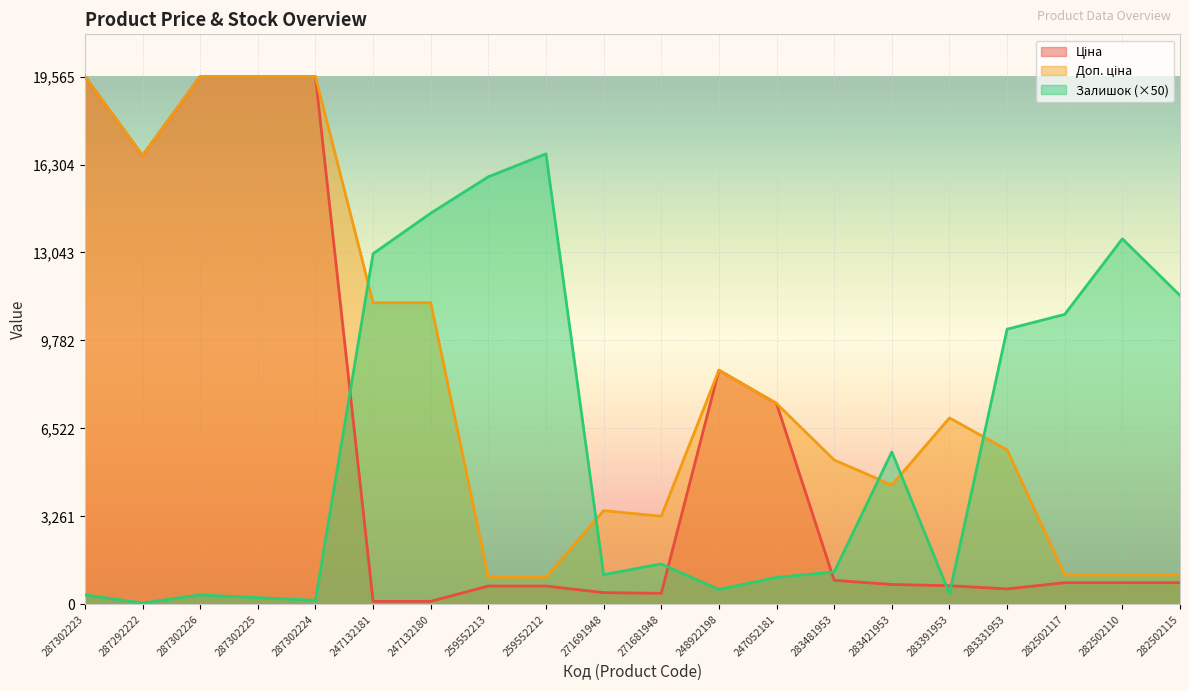

Reading left to right, transcribe all the data shown in this chart.

Ціна: 19564.9	16636.8	19564.9	19564.9	19564.9	111.8	111.8	679.8	679.8	434.3	408.2	8679.5	7444.6	892.2	737.2	691.0	572.7	802.1	802.1	802.1
Доп. ціна: 19564.9	16636.8	19564.9	19564.9	19564.9	11182.0	11182.0	1004.1	1004.1	3474.1	3265.8	8679.5	7444.6	5353.1	4423.0	6910.3	5727.0	1087.0	1087.0	1087.0
Залишок: 350.0	50.0	350.0	250.0	150.0	13000.0	14500.0	15850.0	16700.0	1100.0	1500.0	550.0	1000.0	1200.0	5650.0	400.0	10200.0	10750.0	13550.0	11450.0